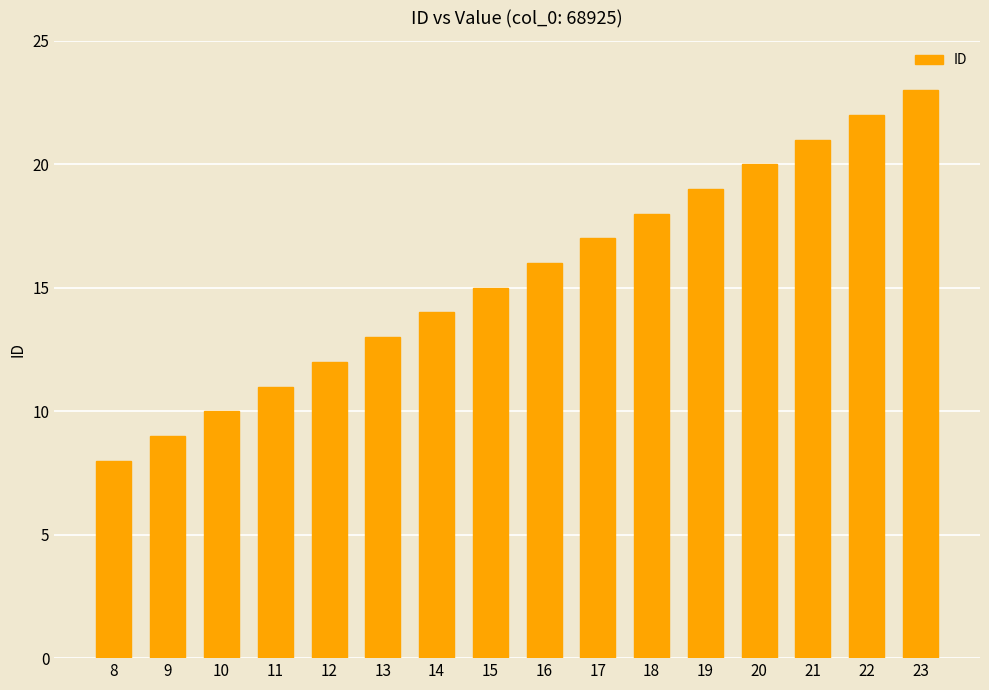

The value at 10 is 10. True or false?

True